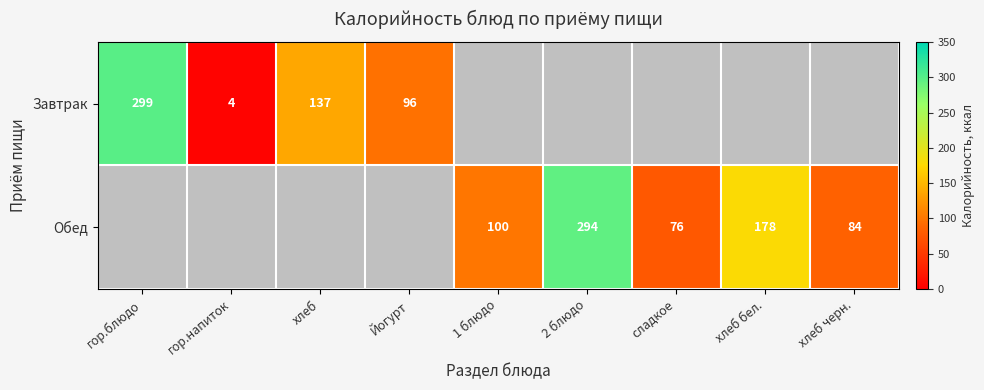

The Обед series shows 393 at 2 блюдо. True or false?

False